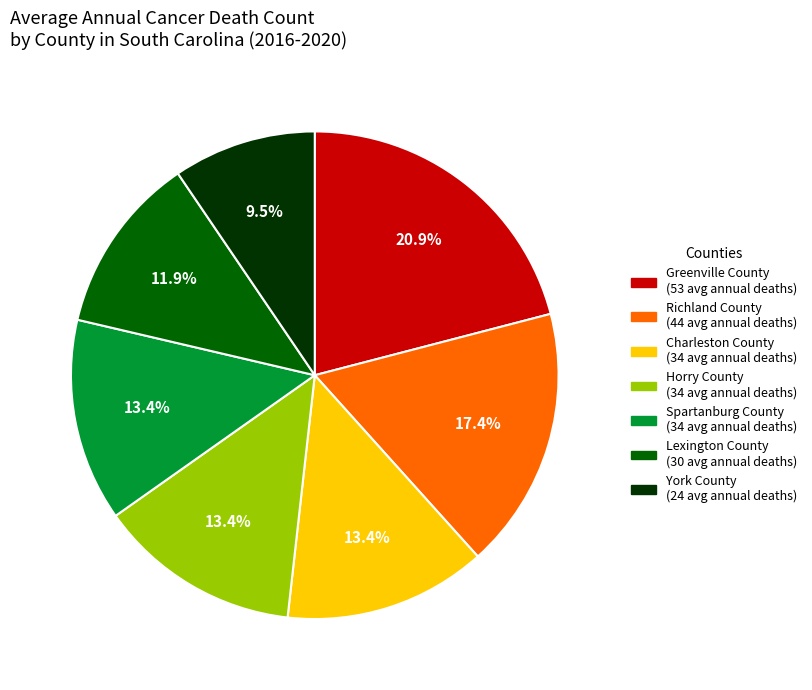

What portion of the pie excludes Greenville County?

79.1%